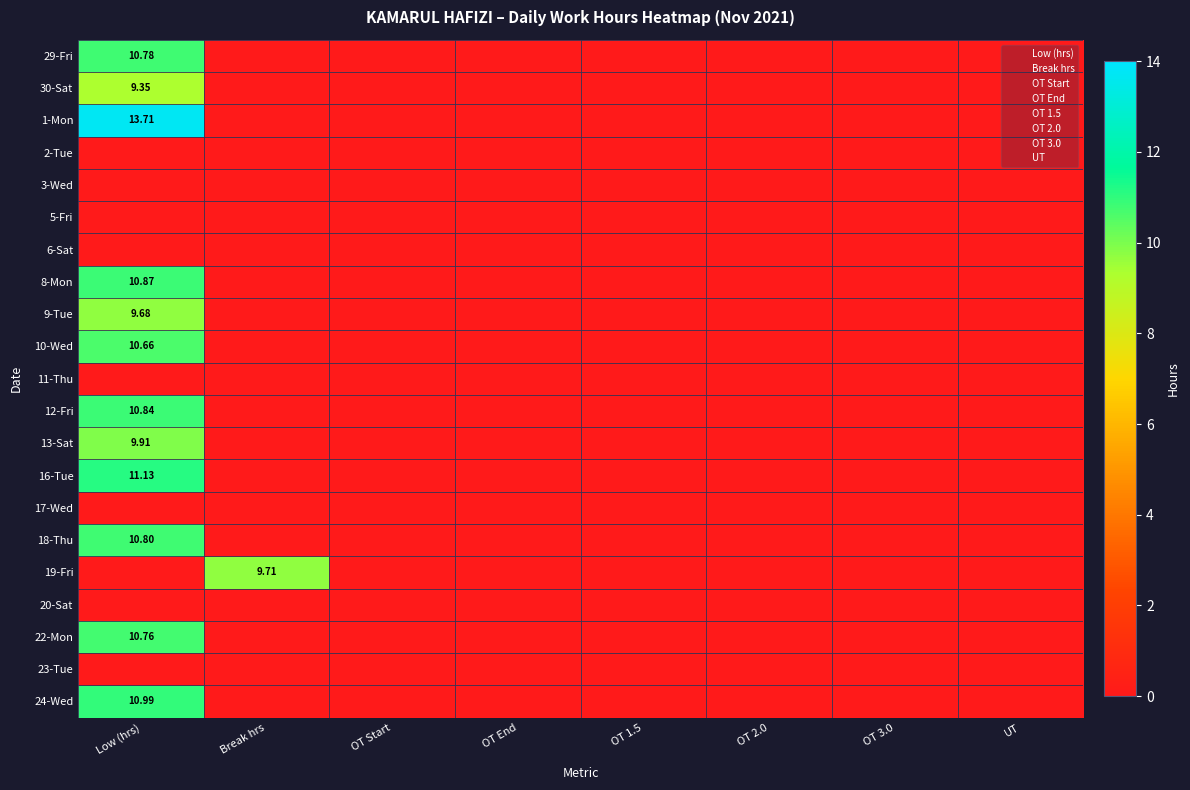

Where is 3-Wed nearest to the value 0?

Low (hrs)